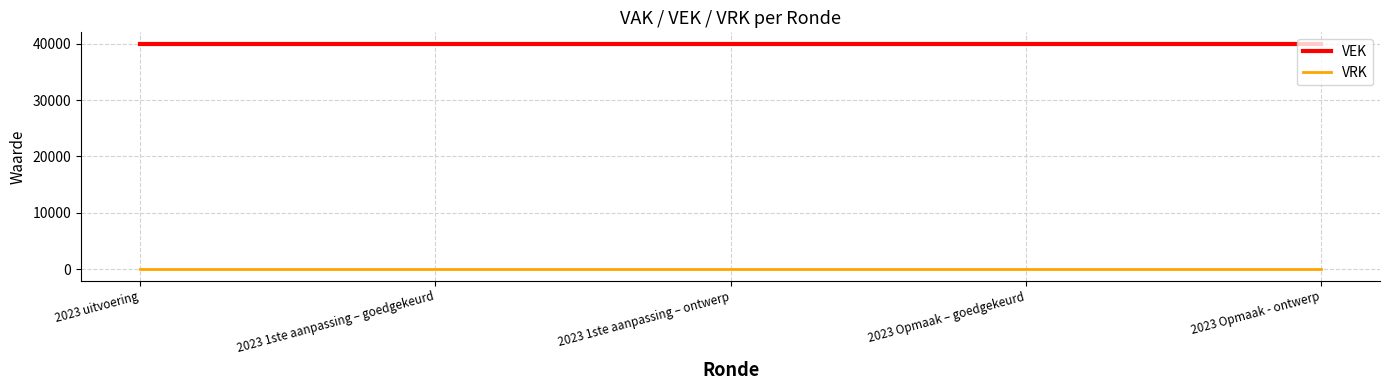

What is the average value of the VEK series?

40000